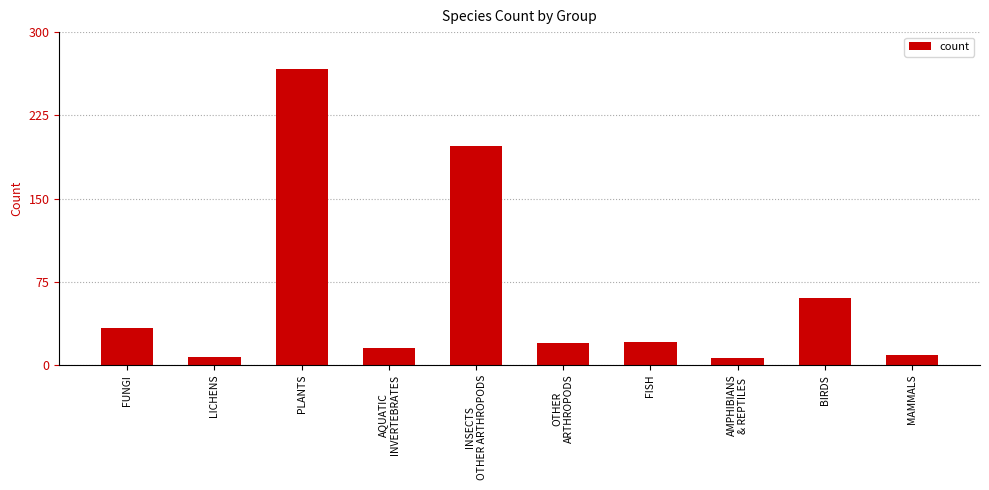

What is the label of the 7th bar from the left?

FISH